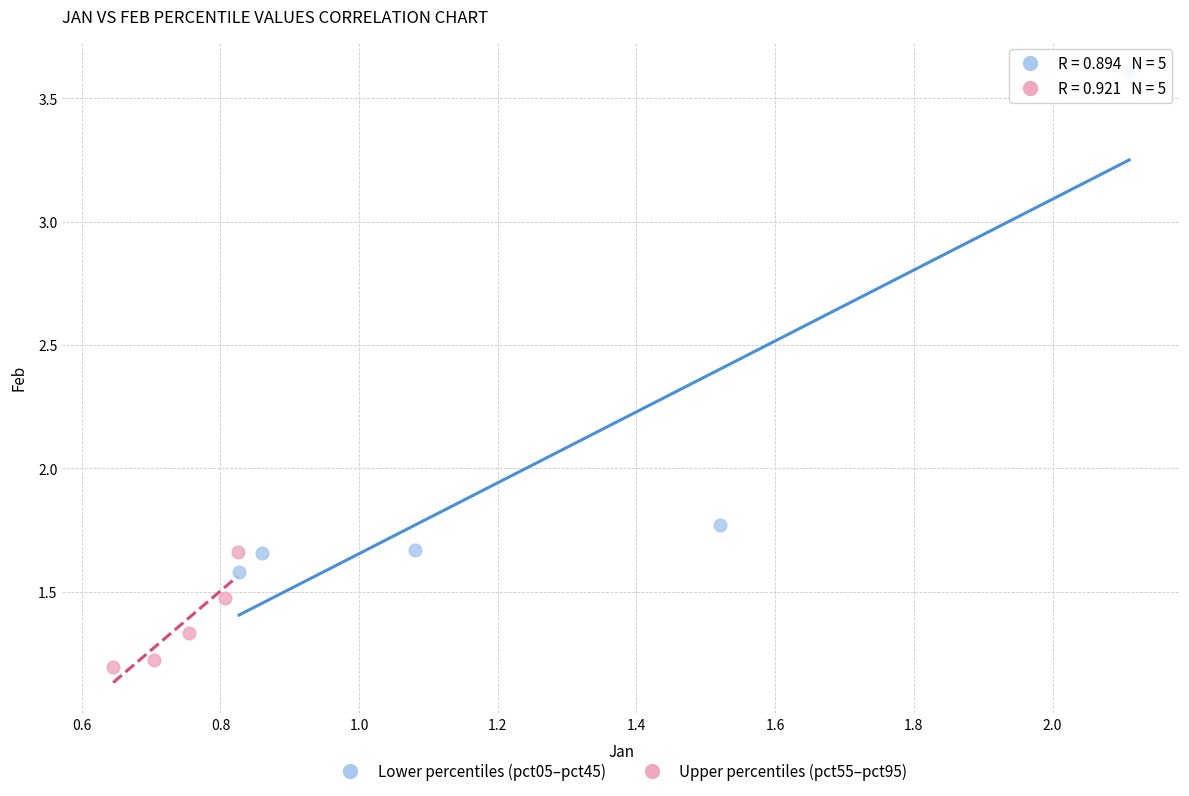

Which series has the widest spread of Y values?

Lower percentiles (pct05–pct45)